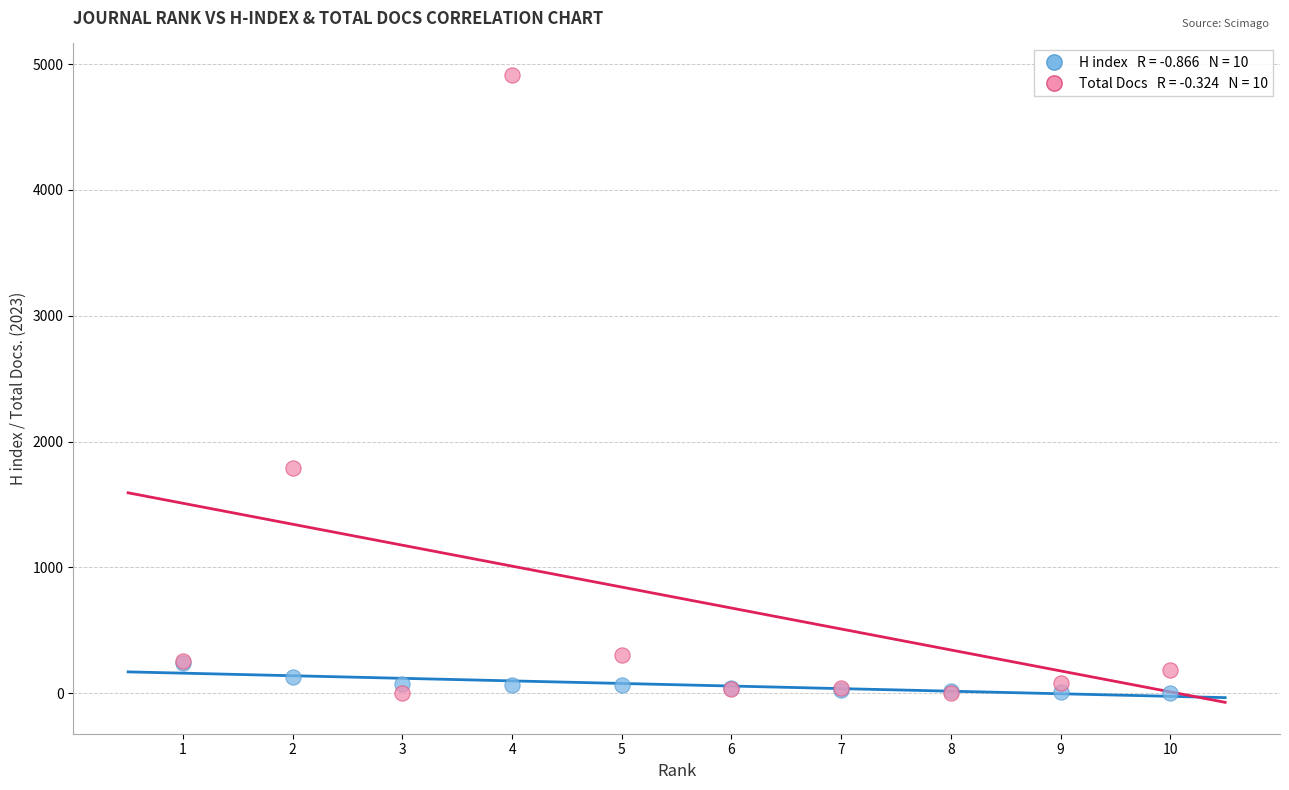

Across all series, what Y value is closest to 2457?

1792